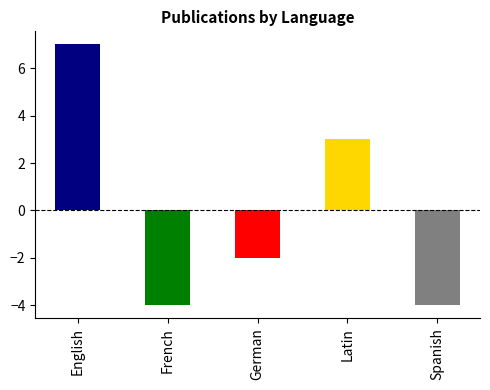

Where does the data first go above 3?

English